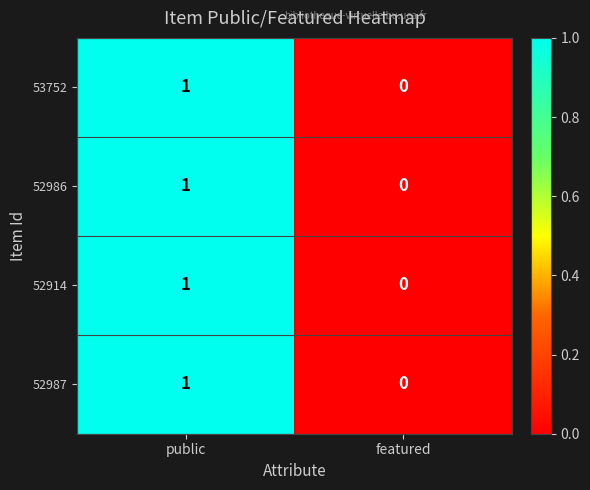

Rank the categories by 53752 value from highest to lowest.

public, featured